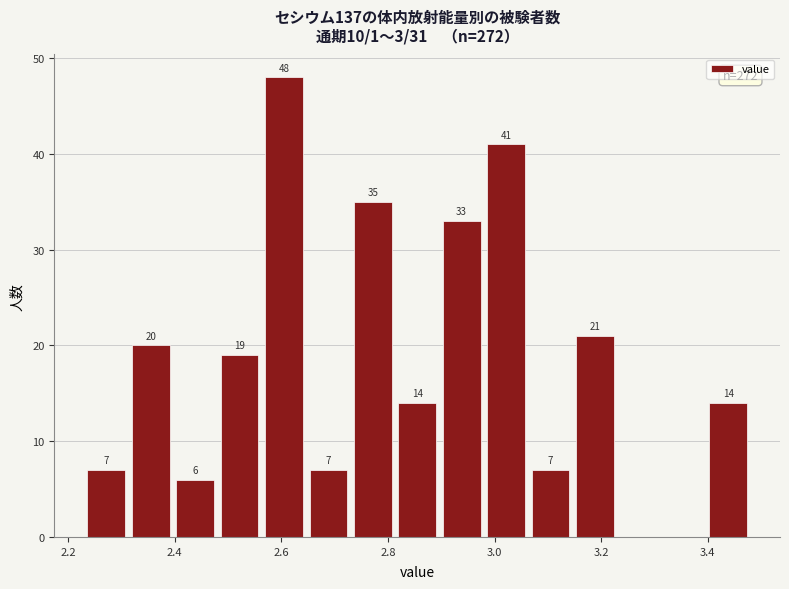

Which range on the x-axis has the tallest bar?

2.56 to 2.64